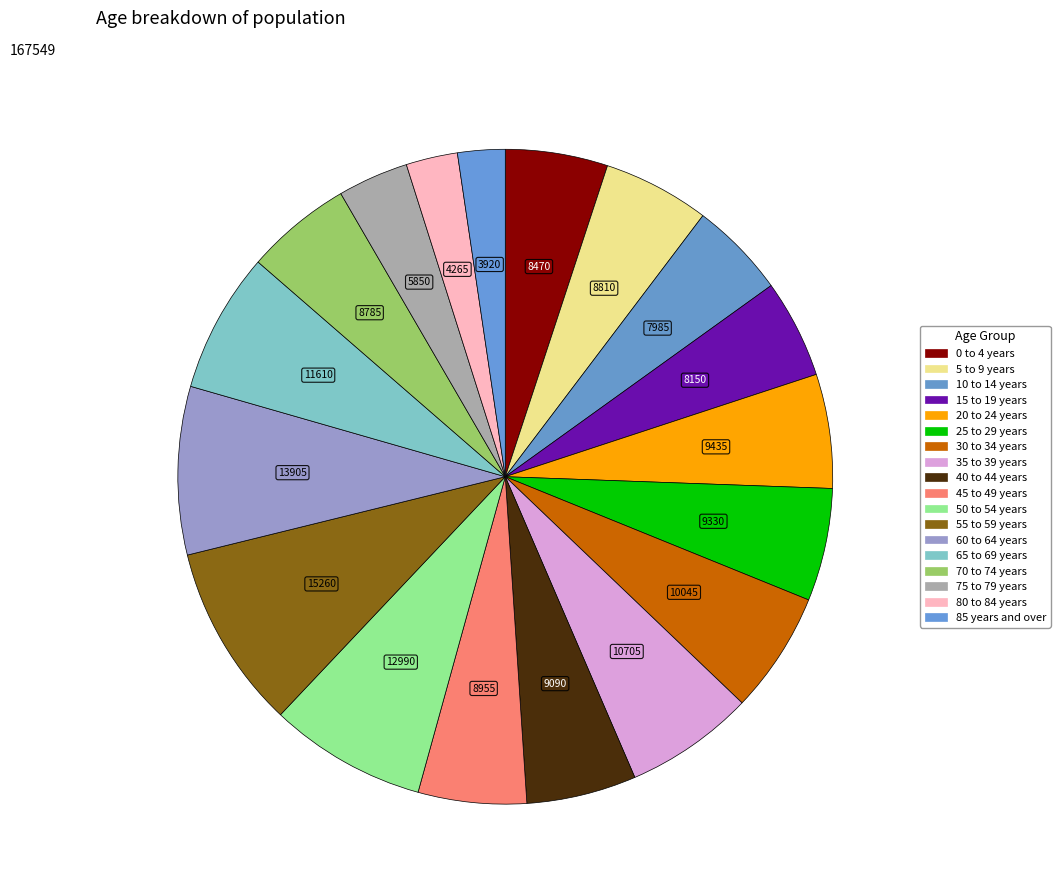

What is the smallest slice in the pie chart?

85 years and over